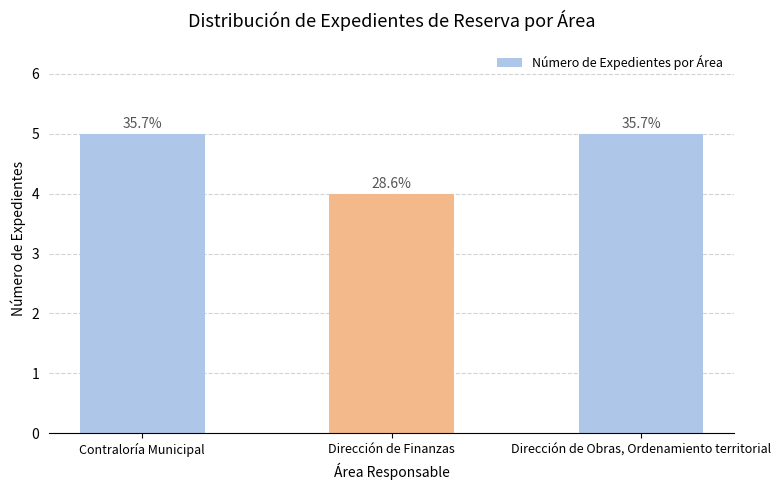

What is the ratio of the value at Dirección de Finanzas to the value at Contraloría Municipal?

0.8